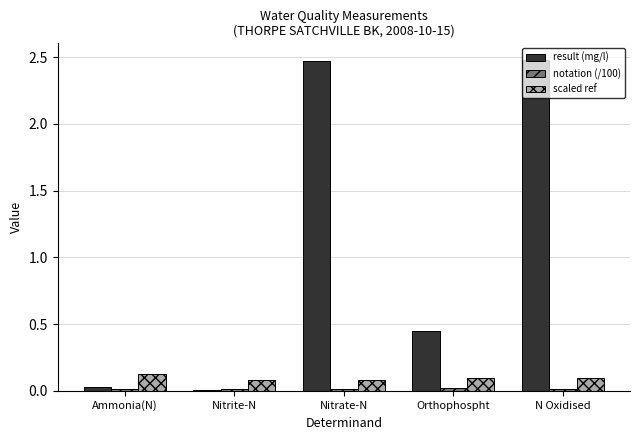

Which series changed the most between Nitrate-N and Orthophospht?

result (mg/l)